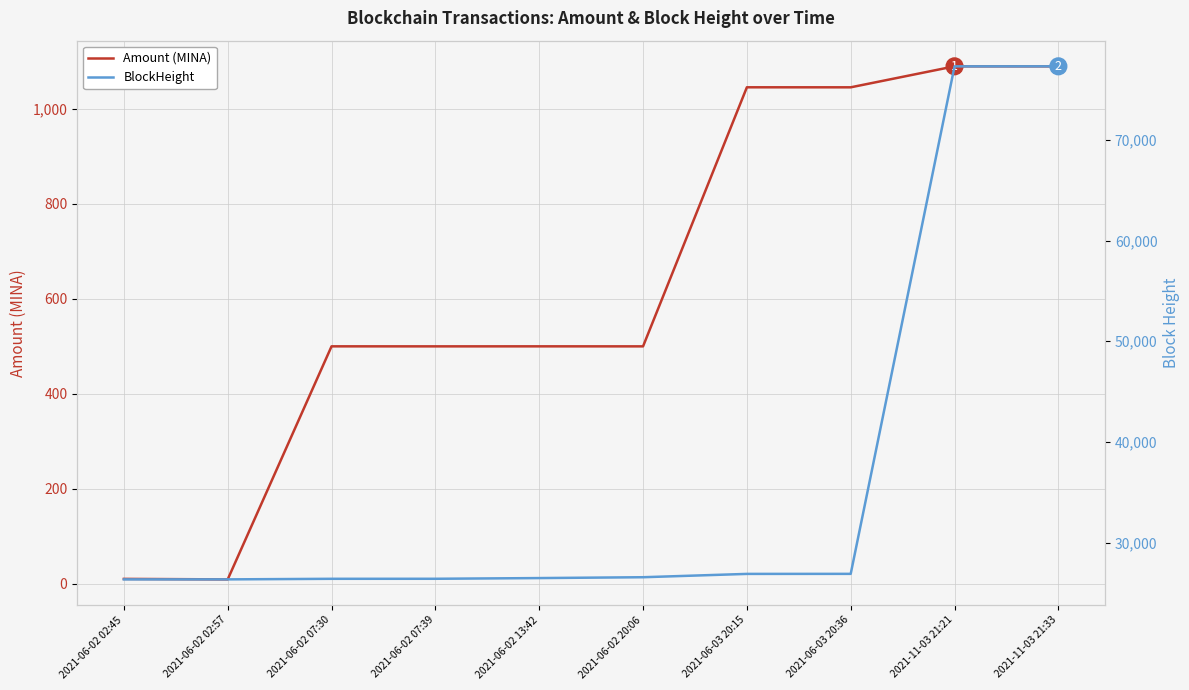

Which series has the largest total across all categories?

BlockHeight